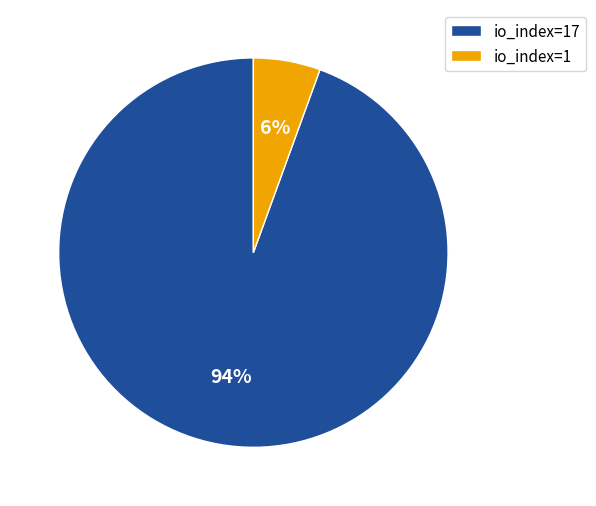

True or false: io_index=1 accounts for 16% of the total.

False